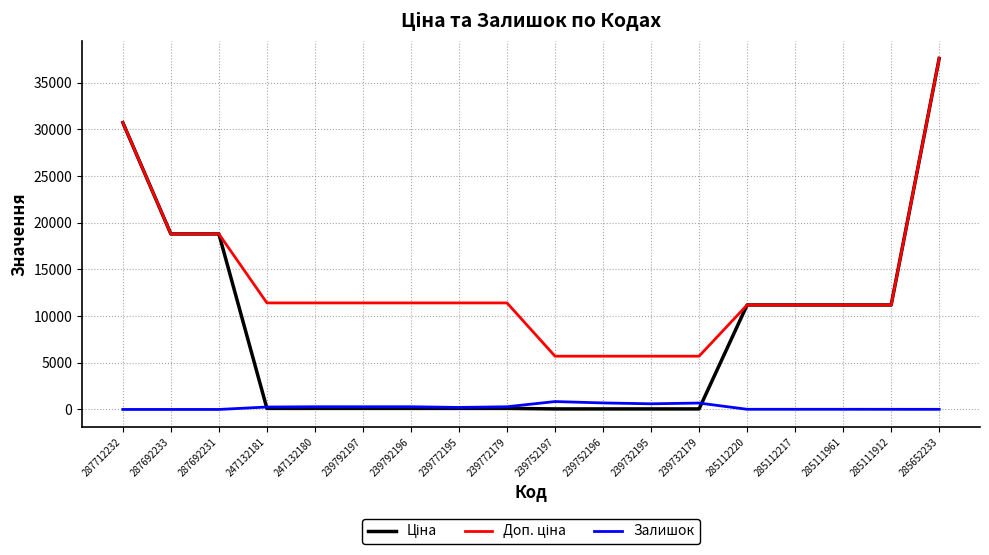

What is the greatest value displayed?

37593.6